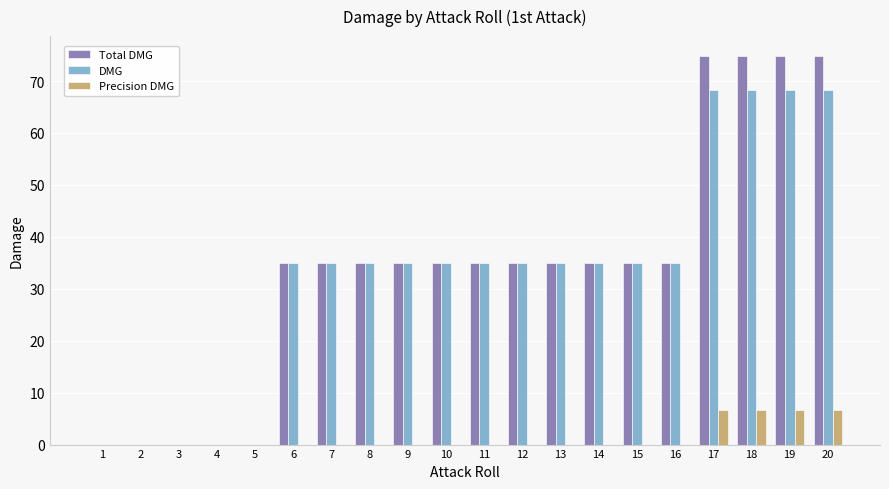

What is the average value of the Total DMG series?

34.2